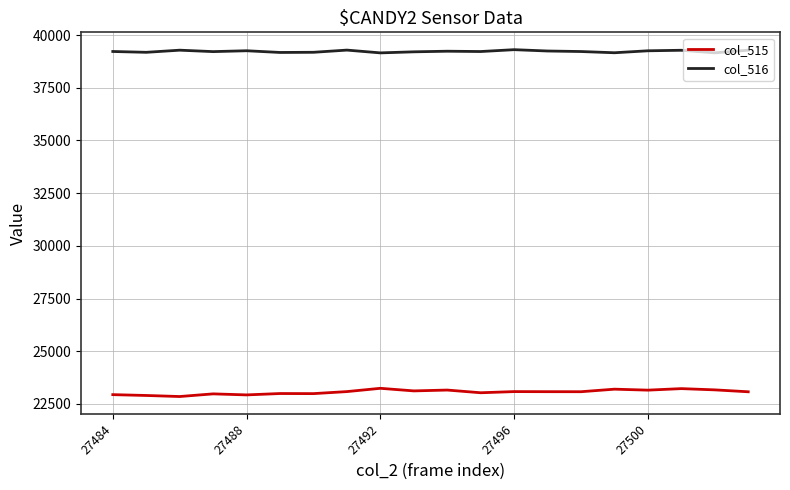

True or false: col_516 and col_515 intersect in this chart.

False